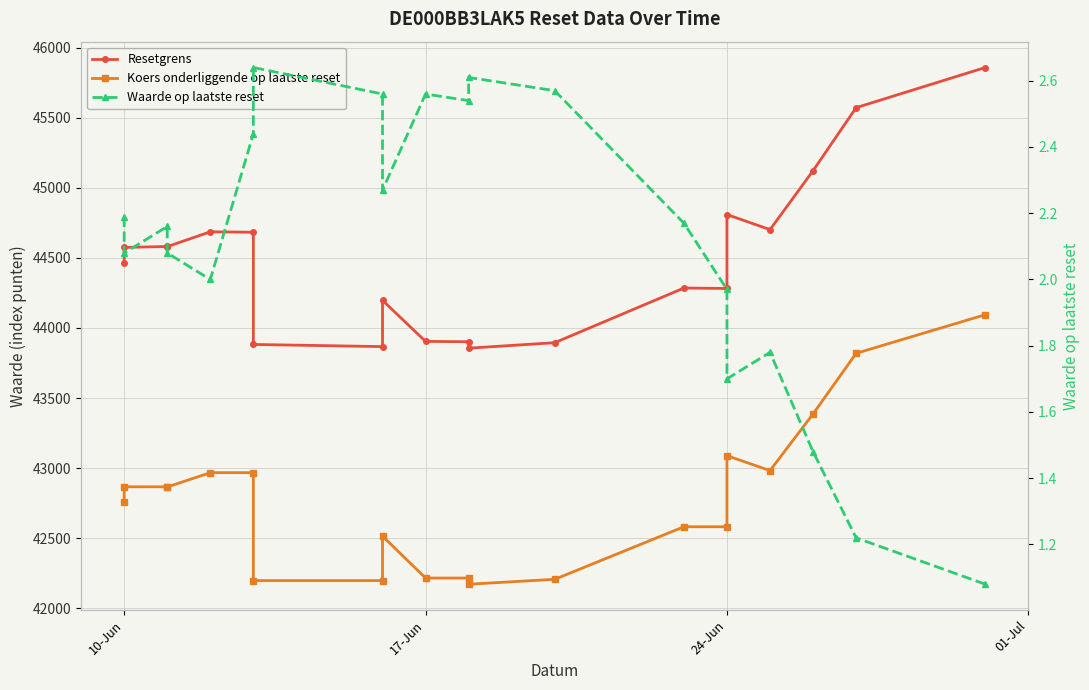

Is the value of Resetgrens at 15 greater than the value of Waarde op laatste reset at 11?

Yes